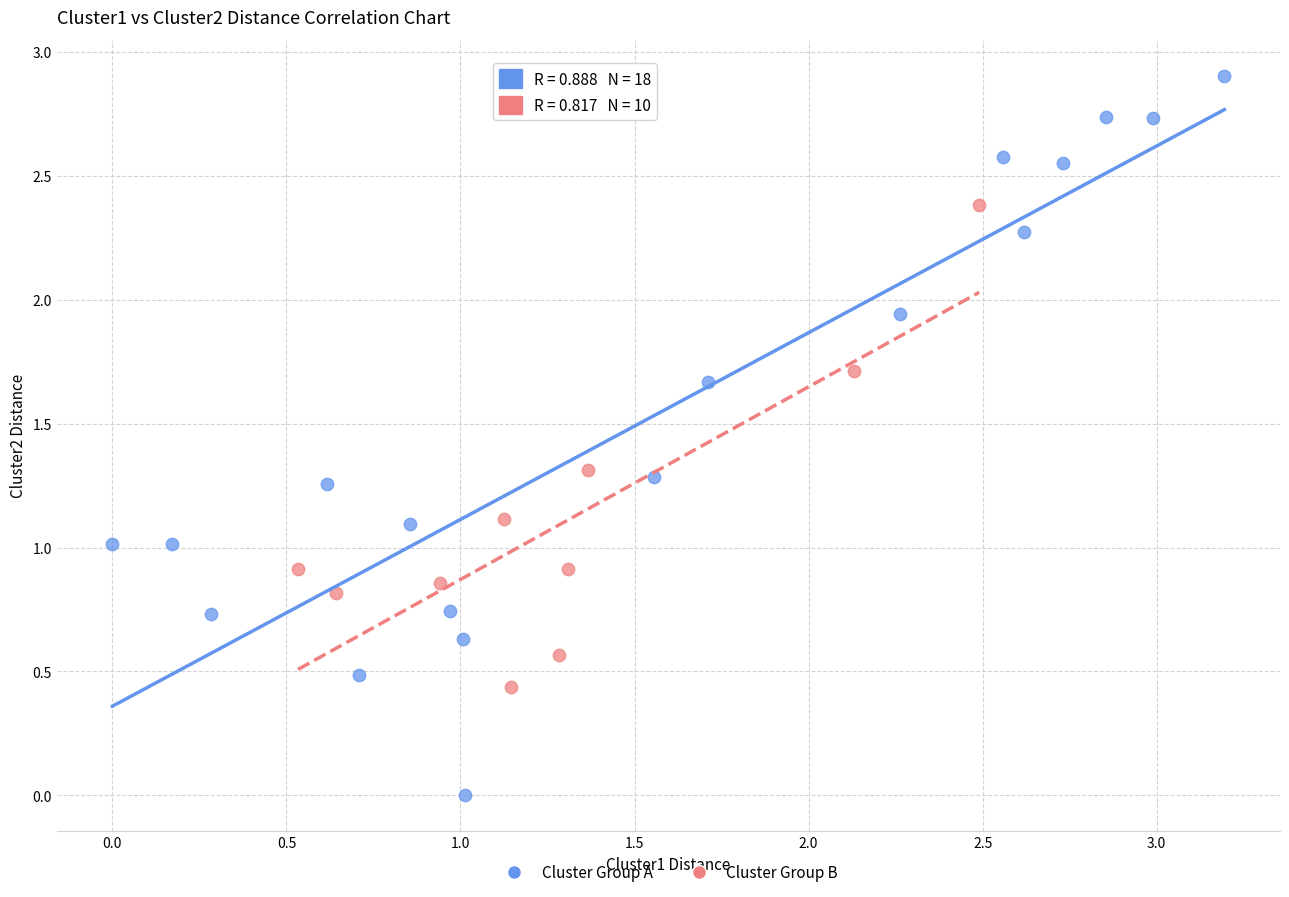

Which series reaches the maximum Y coordinate?

Cluster Group A